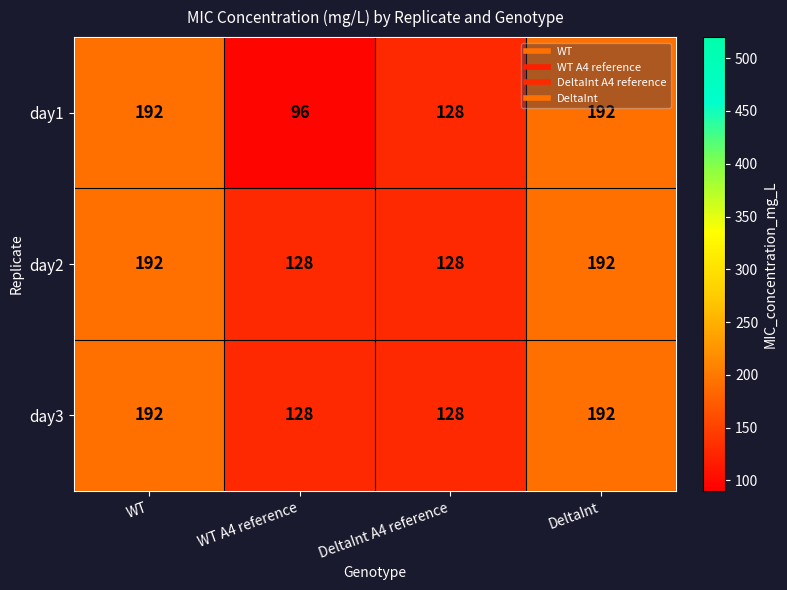

Which series has the widest spread of values?

day1